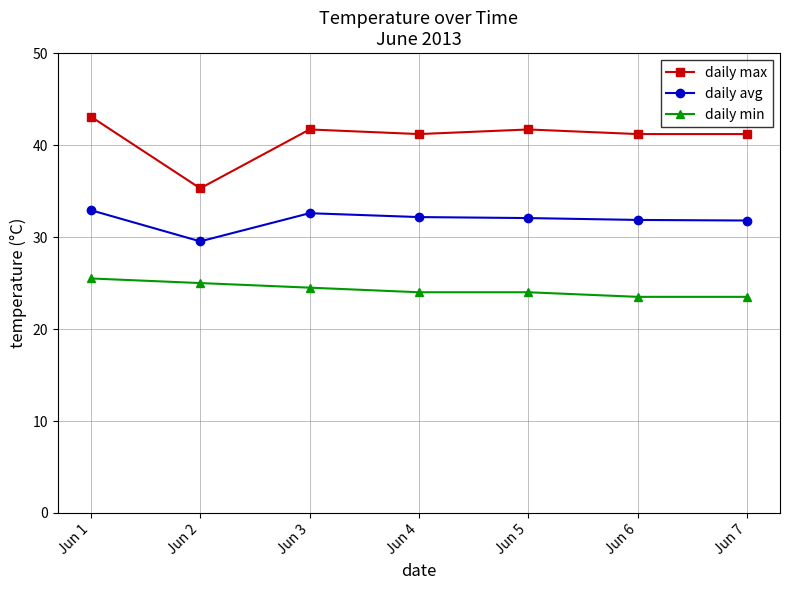

True or false: daily avg and daily max cross at least once.

False